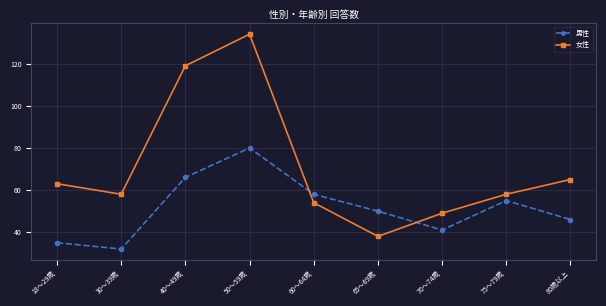

At which category does the chart reach its minimum across all series?

30～39歳